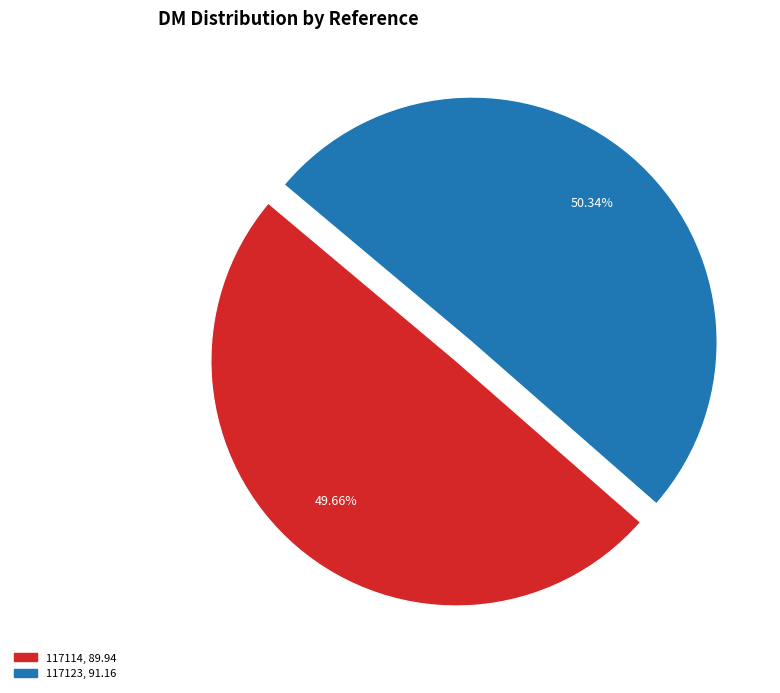

Which category has the smallest portion of the pie?

117114